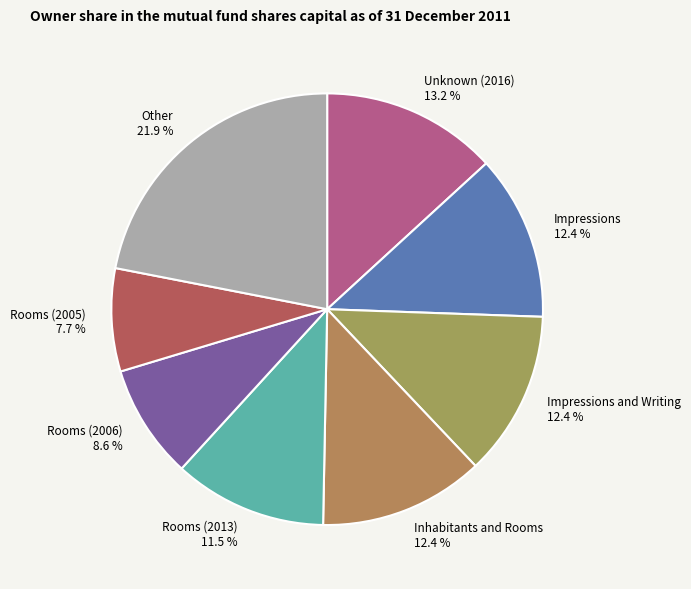

To the nearest percent, what is the combined percentage of Rooms (2013) and Unknown (2016)?

25%